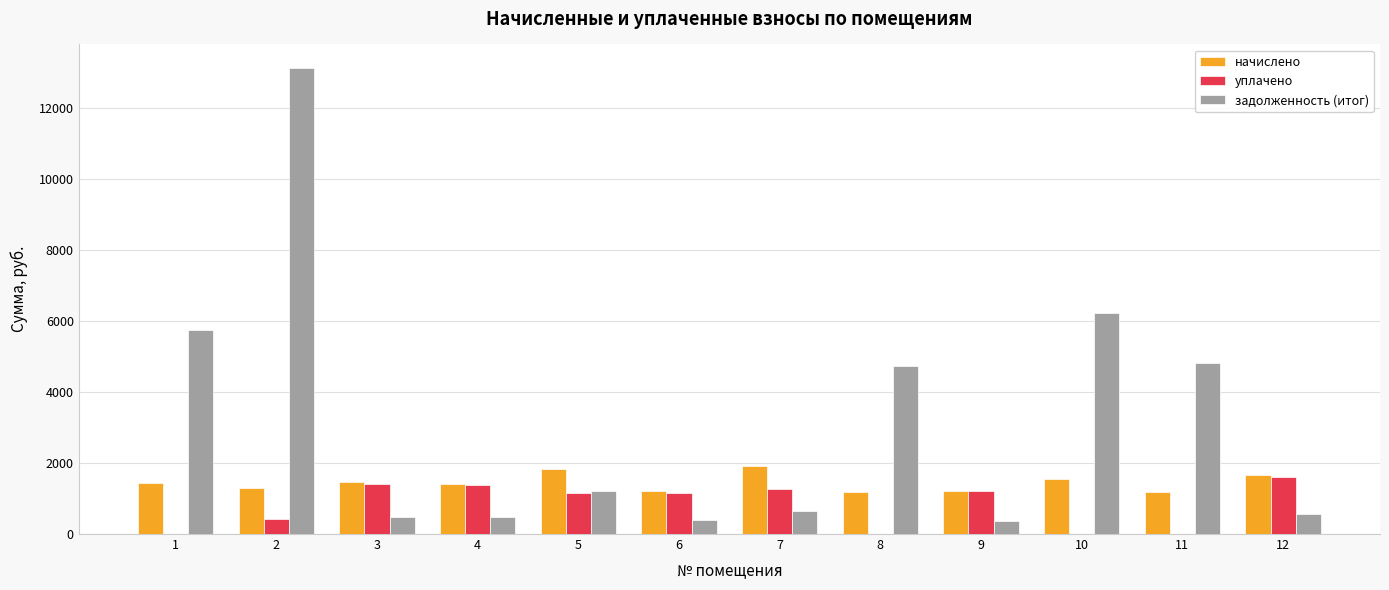

What is the sum of the задолженность (итог) values at 10 and 4?

6685.0